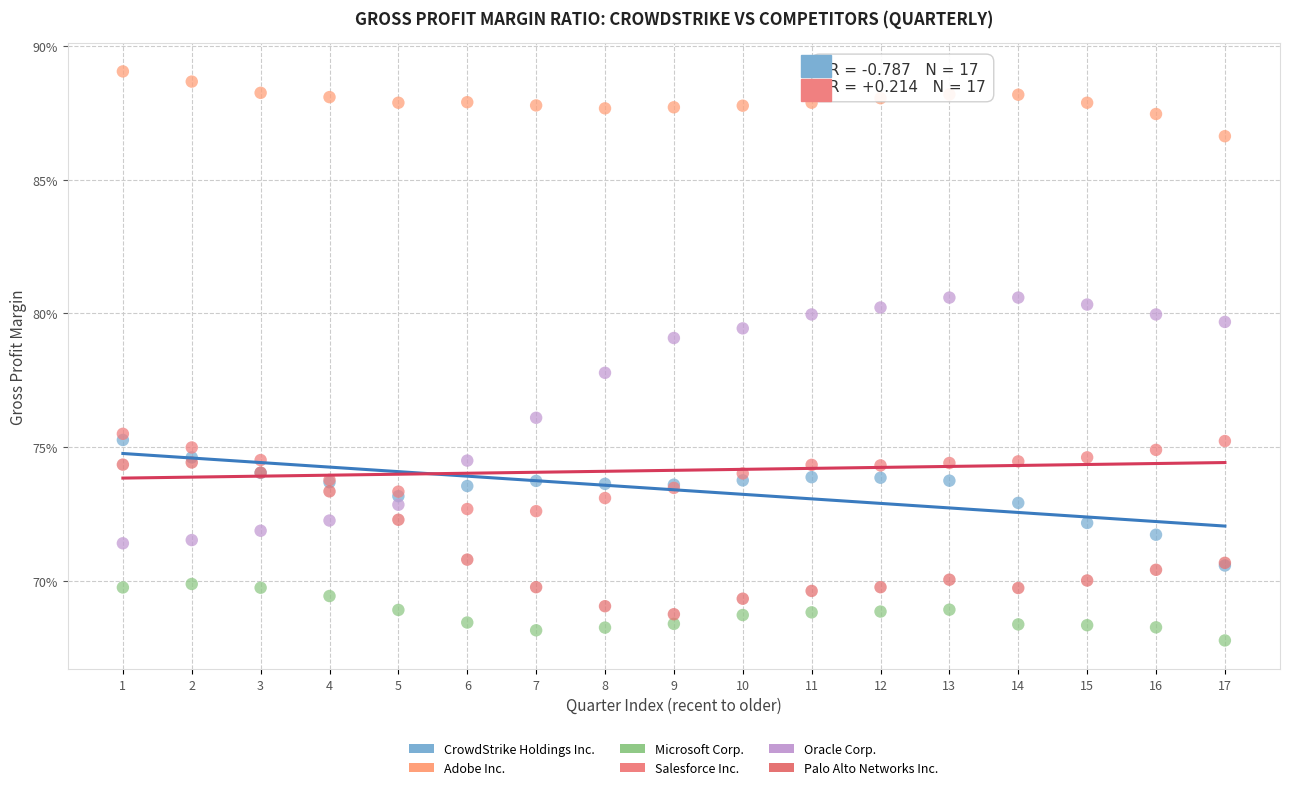

Which series has the widest spread of Y values?

Oracle Corp.